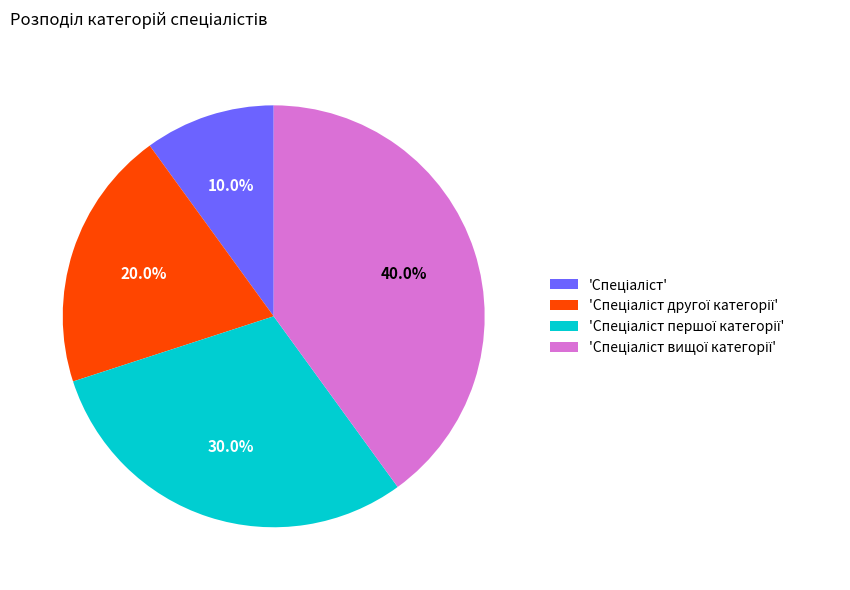

Is there any slice that represents more than half of the pie?

No